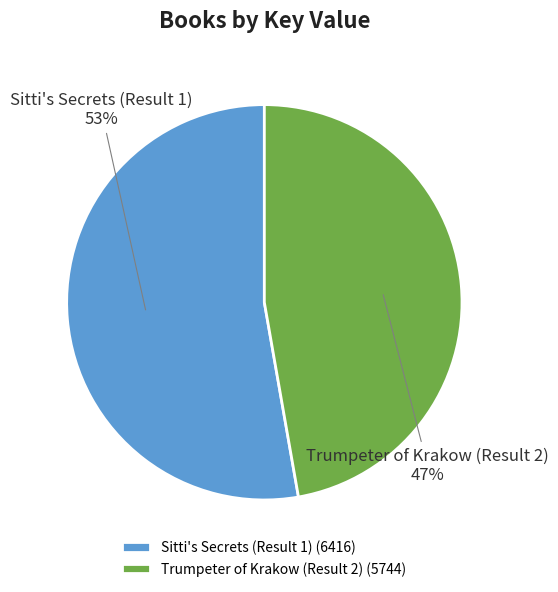

Approximately how many times larger is the value at Sitti's Secrets (Result 1) compared to Trumpeter of Krakow (Result 2)?

1.1